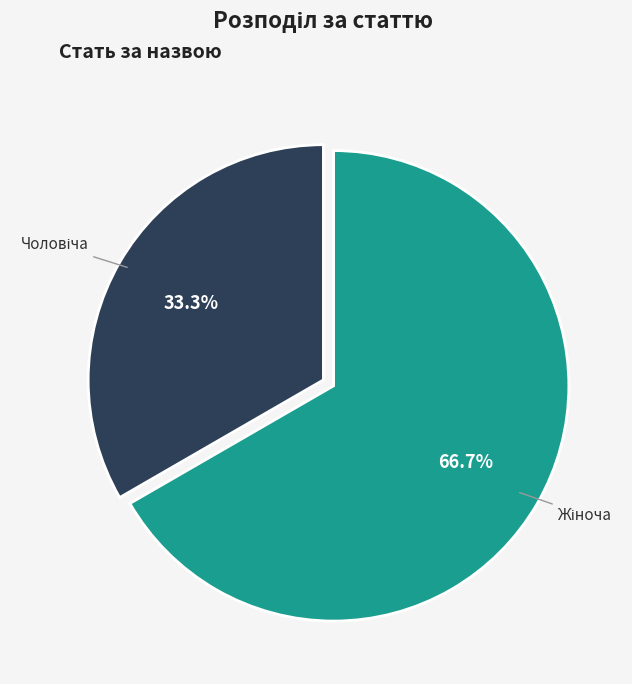

To the nearest percent, what is the difference between the largest and smallest slice percentages?

33%